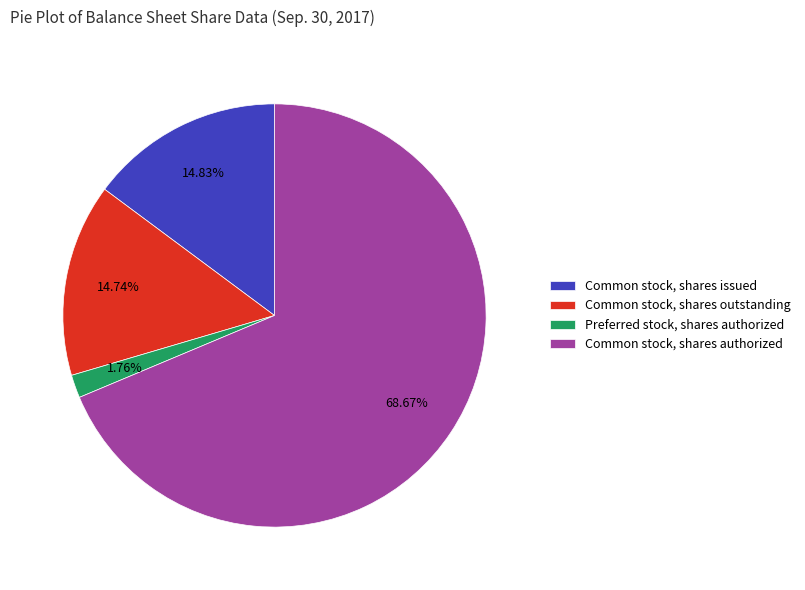

To the nearest percent, what portion does Common stock, shares outstanding represent?

15%